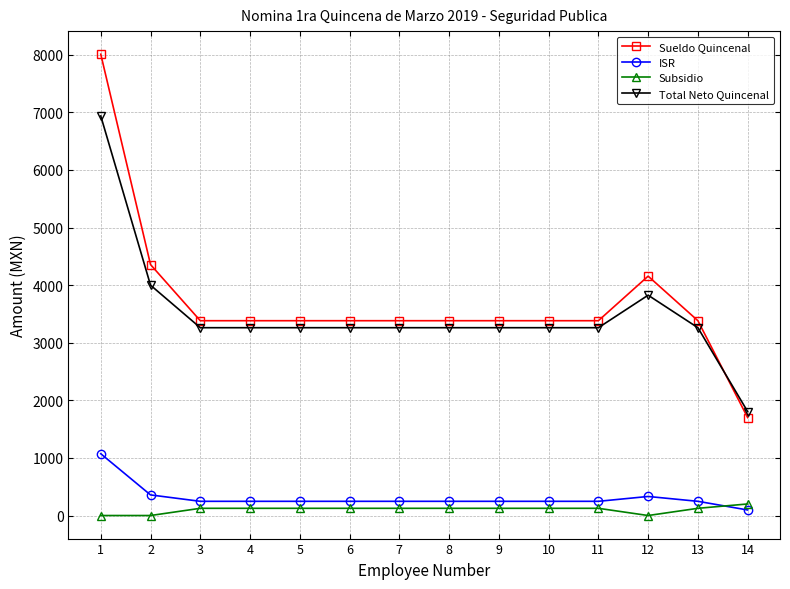

The value of Sueldo Quincenal at 9 is 1132.0. True or false?

False